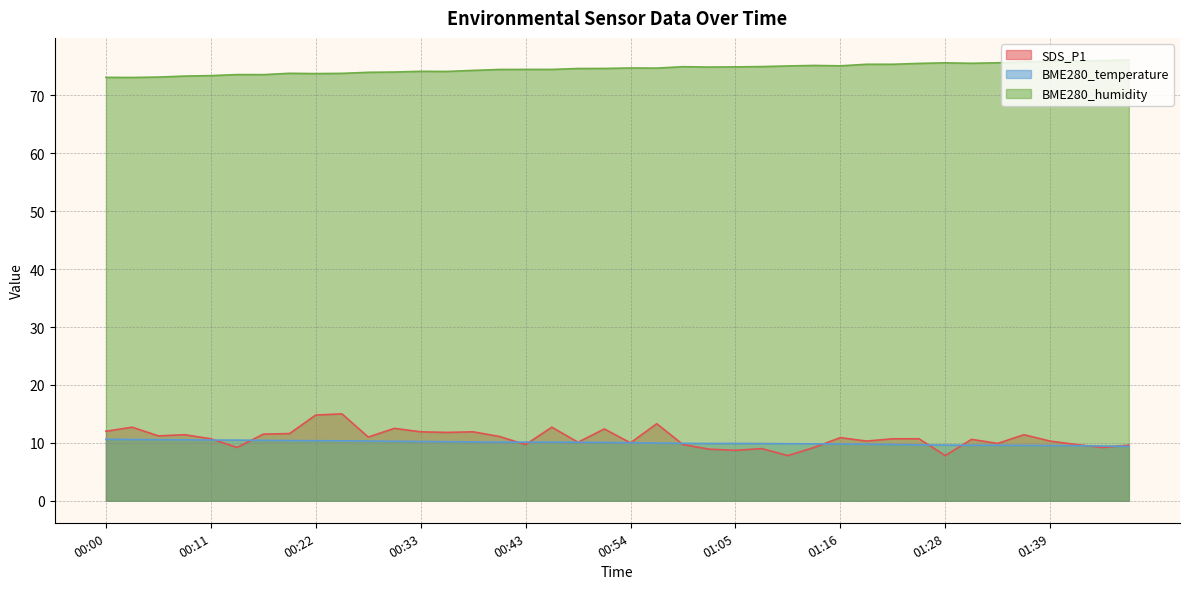

True or false: BME280_temperature has a value of 14.7 at 00:20.

False